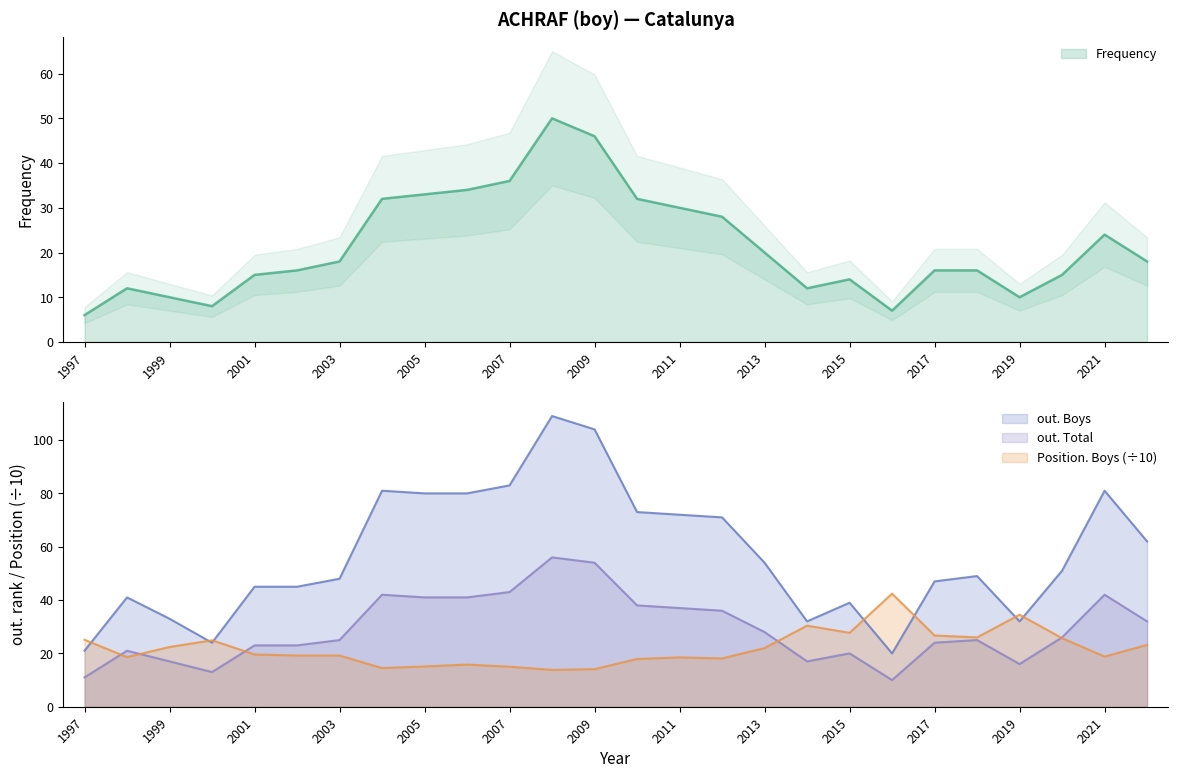

True or false: Frequency and out. Total cross at least once.

False